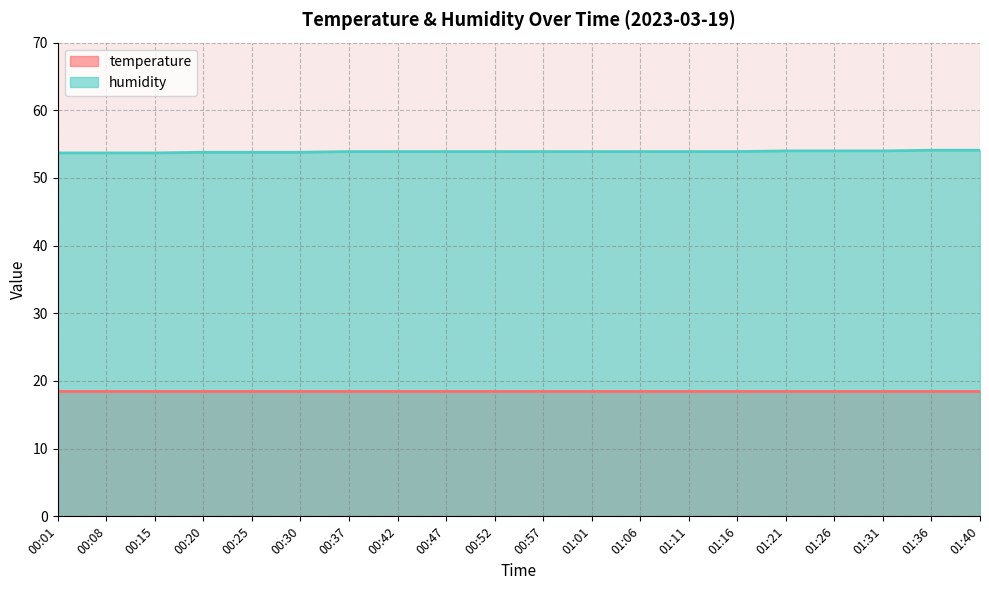

What is the value of the 1st point from the left?

53.7